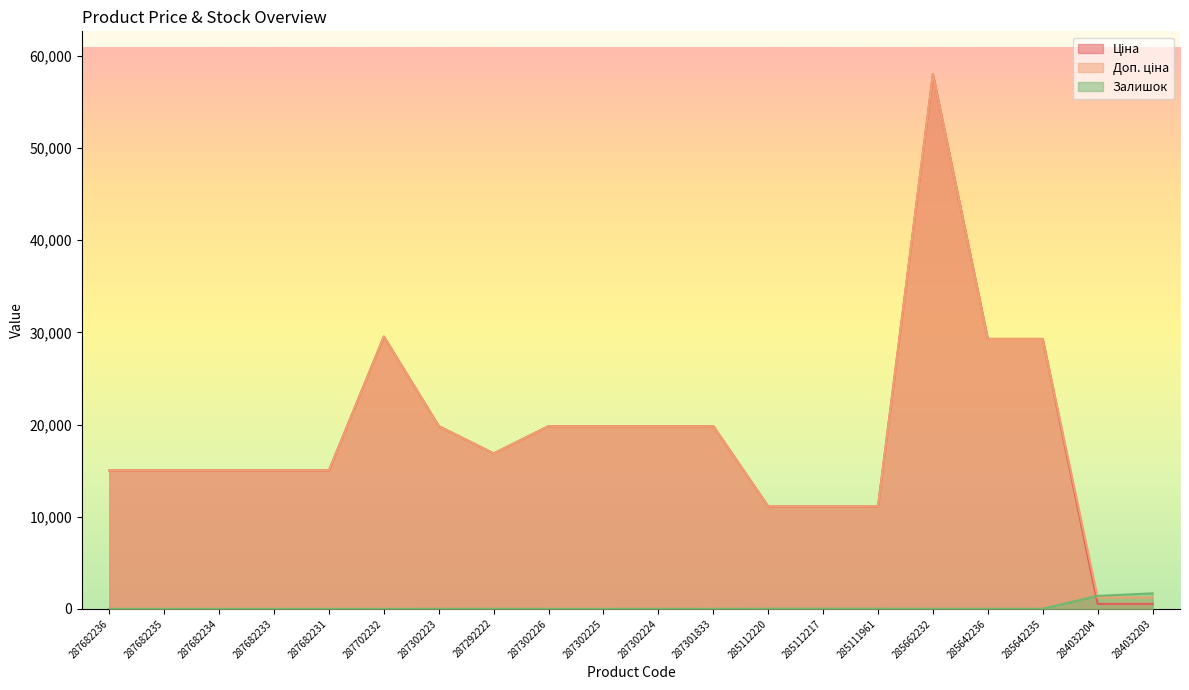

Count the number of categories in the chart.

20